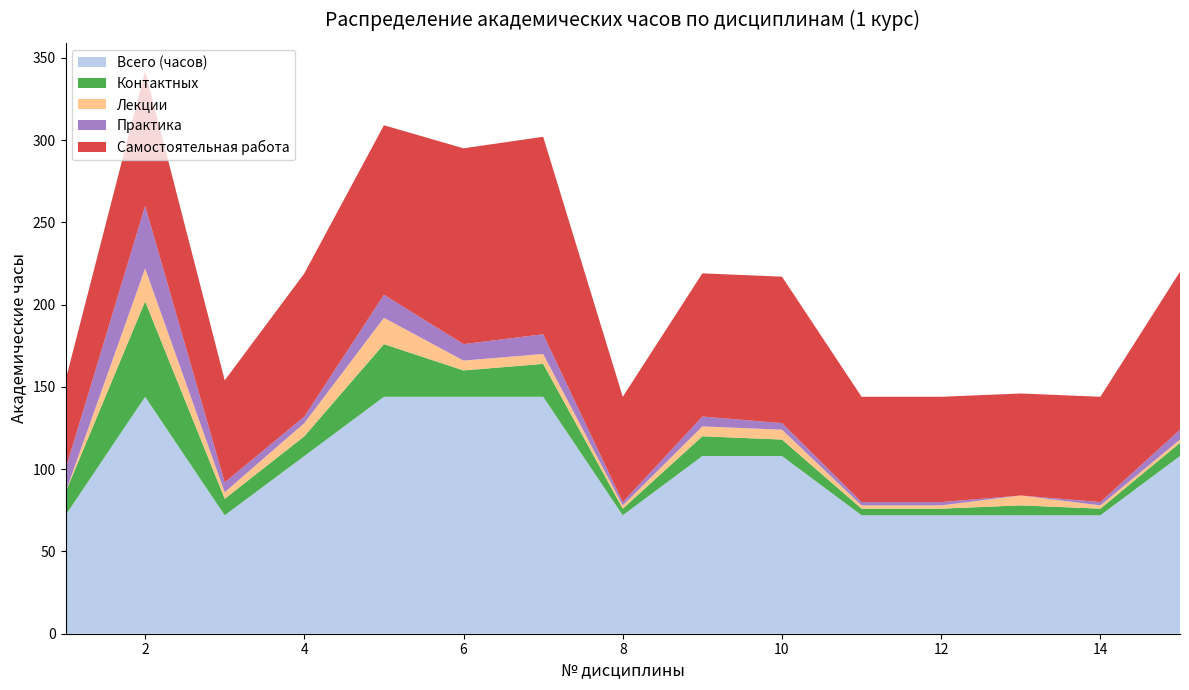

Reading left to right, what are all the values shown in this chart?

Всего (часов): 1=72	2=144	3=72	4=108	5=144	6=144	7=144	8=72	9=108	10=108	11=72	12=72	13=72	14=72	15=108
Контактных: 1=14	2=58	3=10	4=12	5=32	6=16	7=20	8=4	9=12	10=10	11=4	12=4	13=6	14=4	15=8
Лекции: 1=0	2=20	3=4	4=8	5=16	6=6	7=6	8=2	9=6	10=6	11=2	12=2	13=6	14=2	15=2
Практика: 1=14	2=38	3=6	4=4	5=14	6=10	7=12	8=2	9=6	10=4	11=2	12=2	13=0	14=2	15=6
Самостоятельная работа: 1=54	2=82	3=62	4=87	5=103	6=119	7=120	8=64	9=87	10=89	11=64	12=64	13=62	14=64	15=96